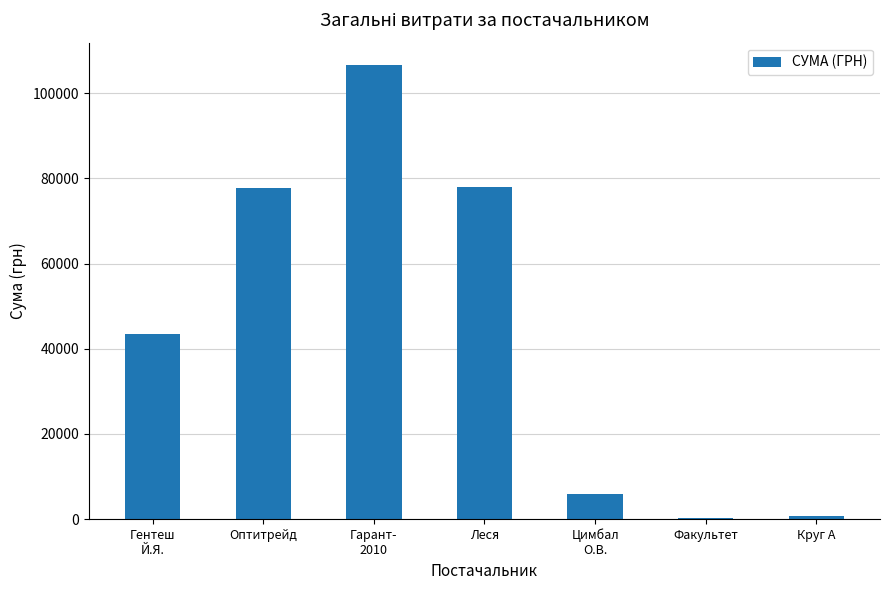

What is the sum of all values?

312697.9